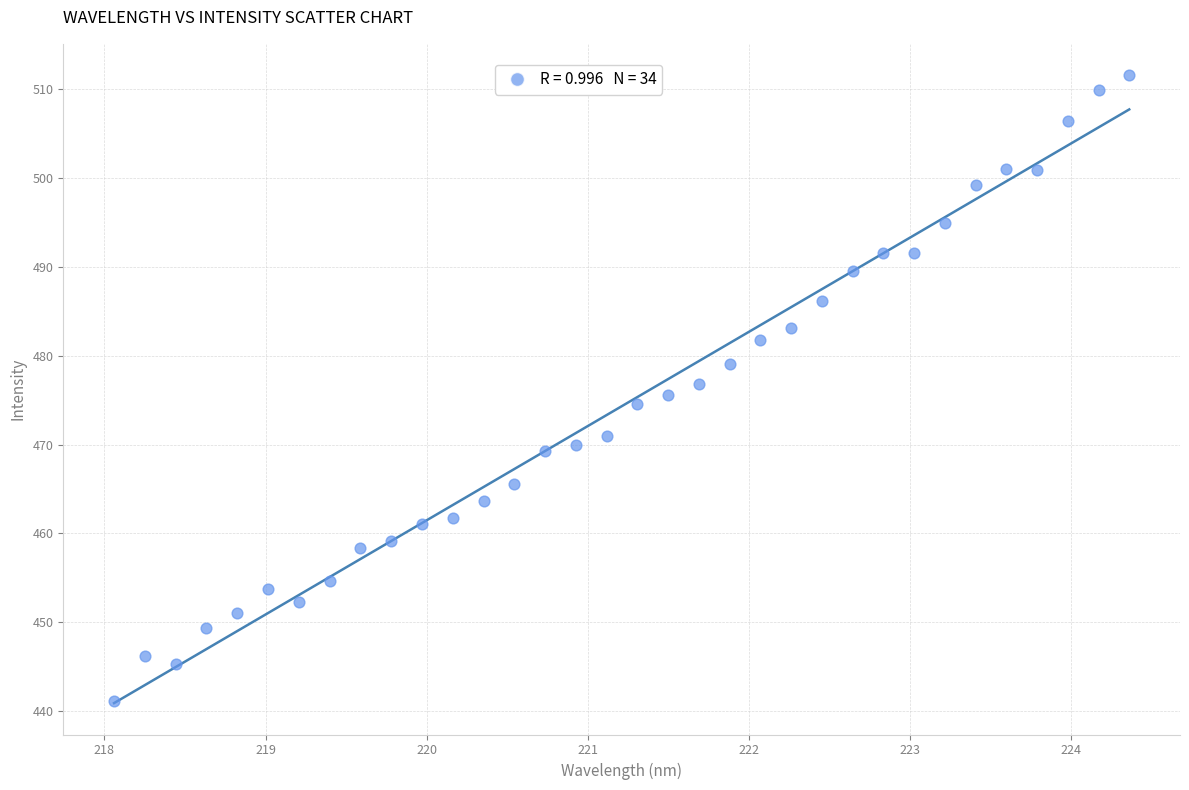

What is the range of Y values (max minus min)?

70.4